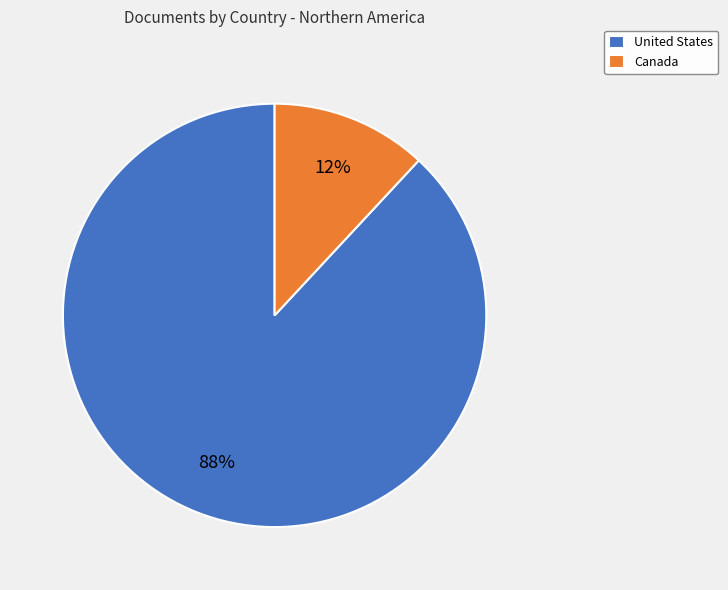

To the nearest percent, what portion does Canada represent?

12%